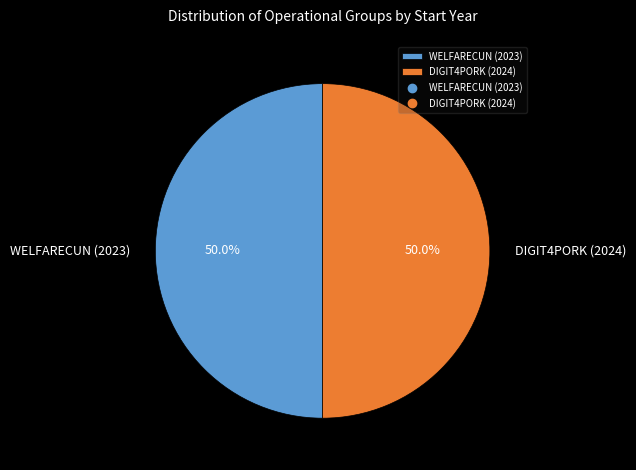

To the nearest percent, what is the average slice percentage?

50%